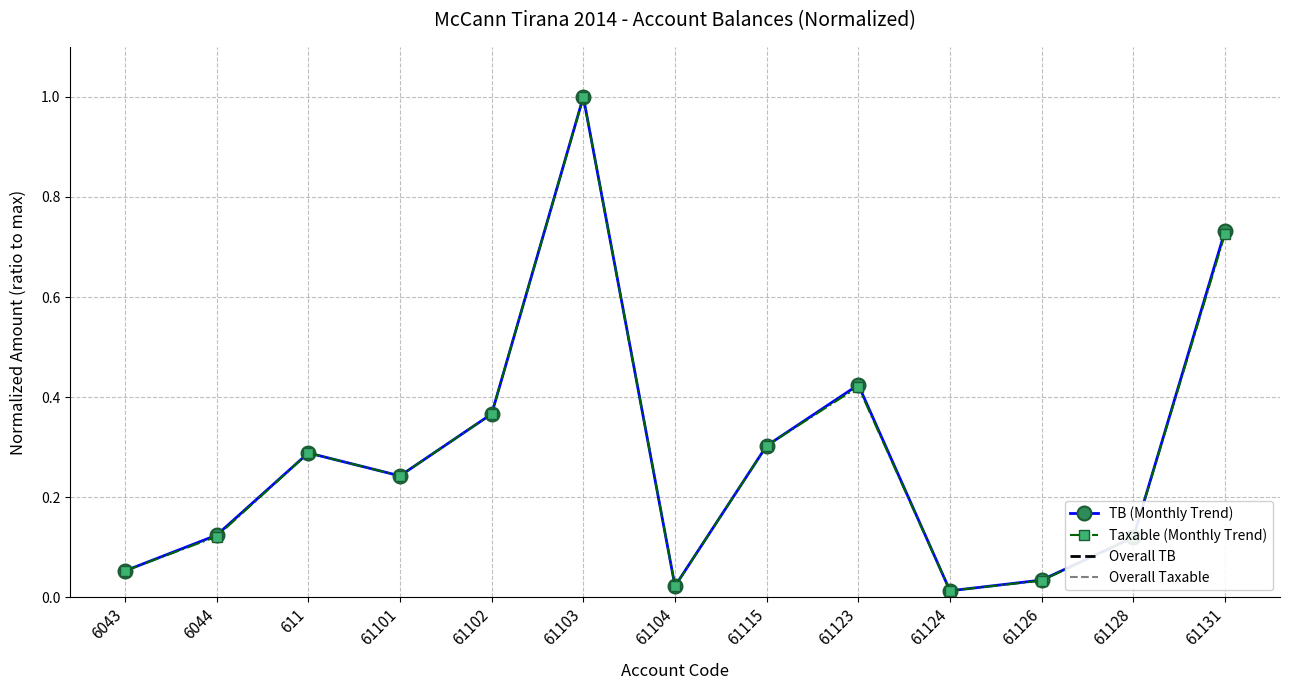

What is the label of the 6th point from the left?

61103